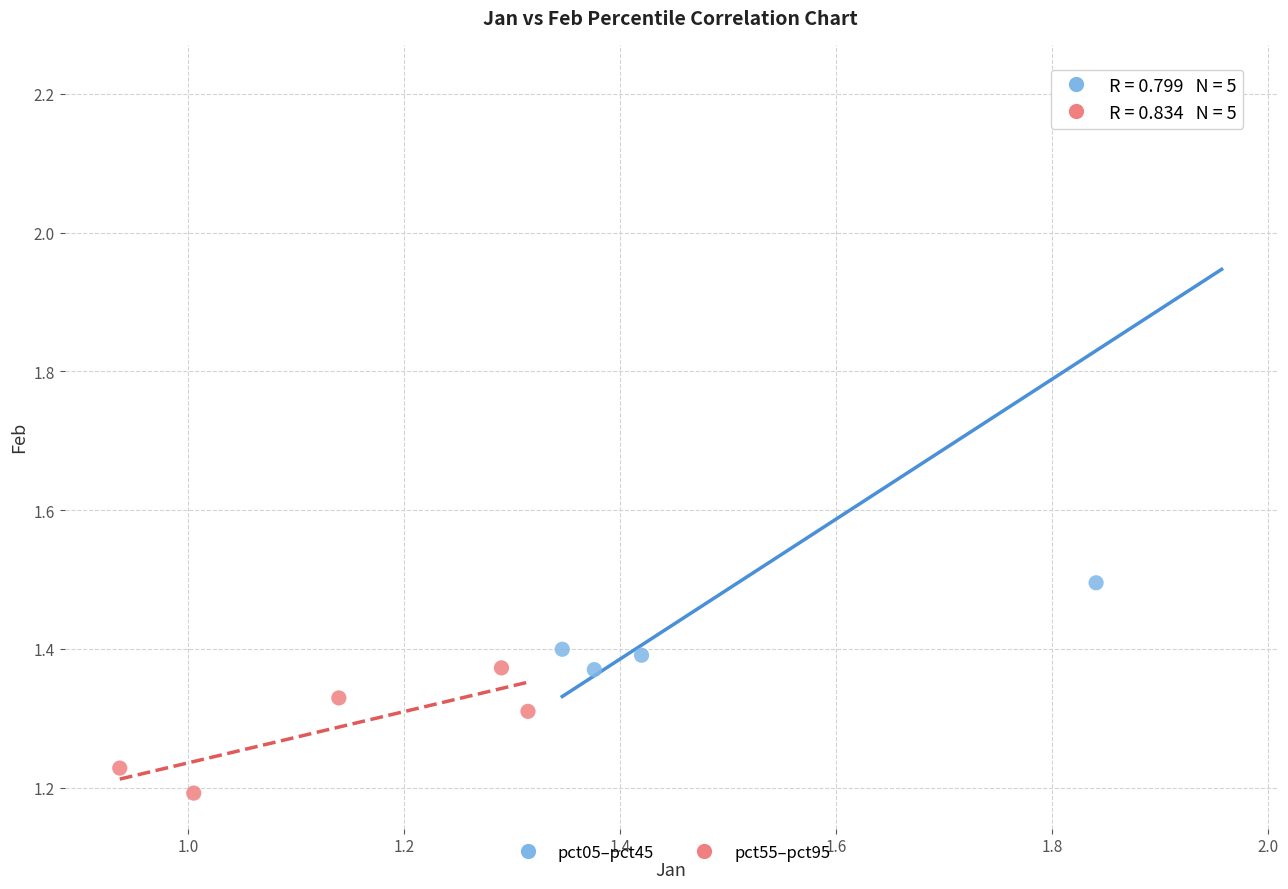

Which series has the widest spread of Y values?

pct05–pct45